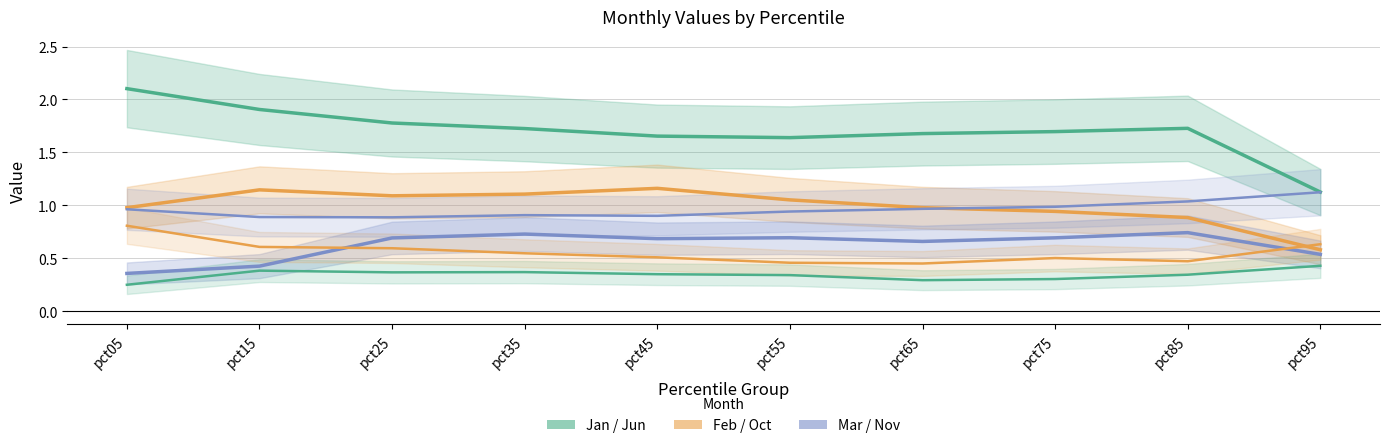

What is the average value of the Feb series?

1.0